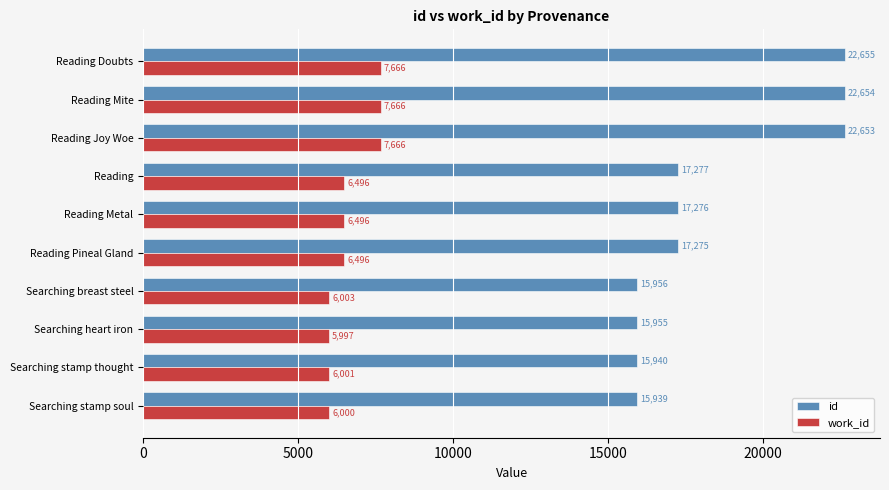

At which category is the sum across all series the highest?

Reading Doubts